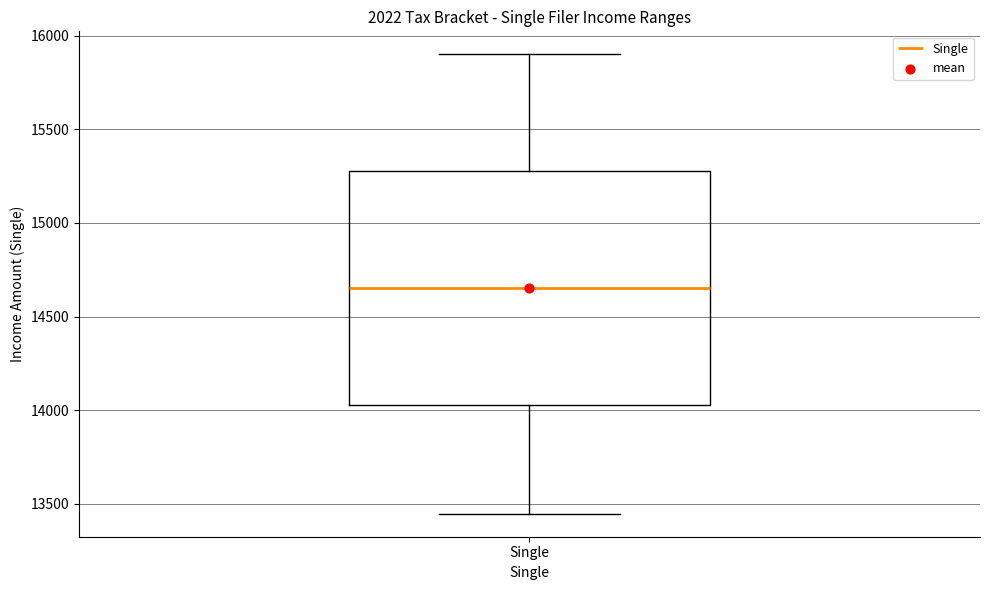

Read this box plot against the y-axis: the position of the median line, the range covered by the box, and the ends of both whiskers. The values are not printed on the chart, so give them approximately, as read against the axis.

median 14650, box 14050 to 15300, whiskers 13450 to 15900